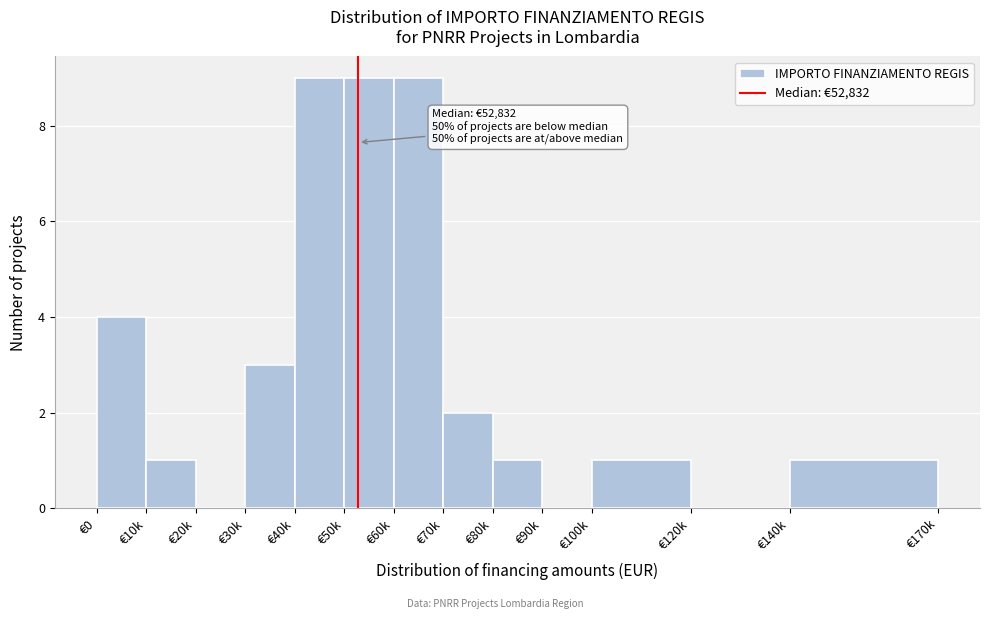

Reading left to right, what are all the values shown in this chart?

€0=4	€10k=1	€20k=0	€30k=3	€40k=9	€50k=9	€60k=9	€70k=2	€80k=1	€90k=0	€100k=1	€120k=0	€140k=1